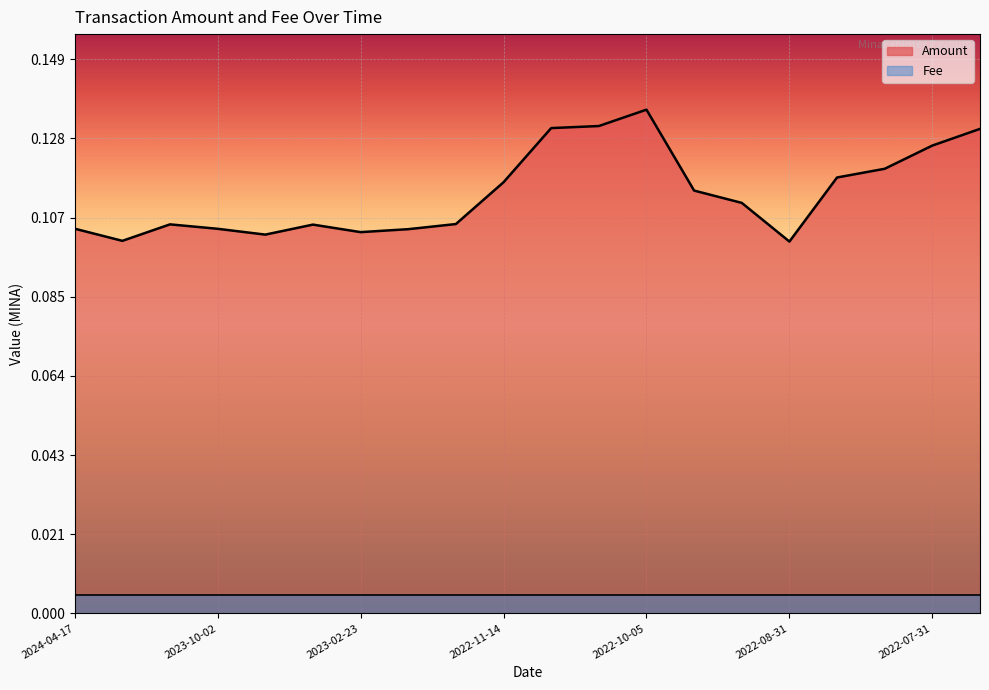

The chart shows a value of 0.1 at 2022-11-14. True or false?

False